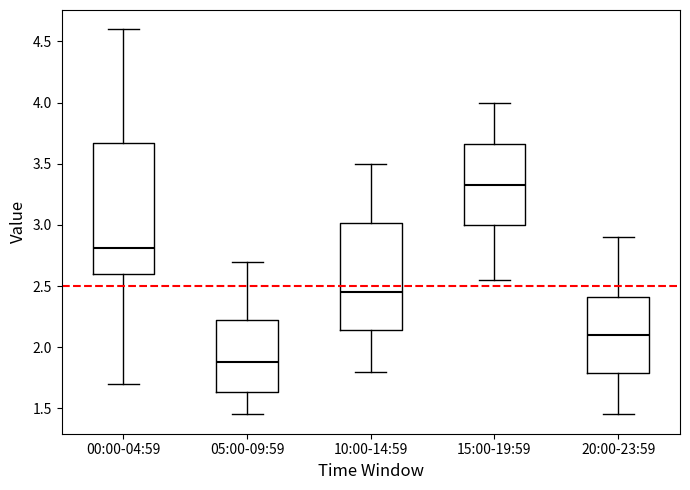

Reading left to right, read every box against the y-axis: the position of its median line, the range the box covers, and the ends of its whiskers. The values are not printed on the chart, so give them approximately, as read against the axis.

00:00-04:59: median 2.80, box 2.60 to 3.65, whiskers 1.70 to 4.60
05:00-09:59: median 1.90, box 1.65 to 2.25, whiskers 1.45 to 2.70
10:00-14:59: median 2.45, box 2.15 to 3.00, whiskers 1.80 to 3.50
15:00-19:59: median 3.35, box 3.00 to 3.65, whiskers 2.55 to 4.00
20:00-23:59: median 2.10, box 1.80 to 2.40, whiskers 1.45 to 2.90